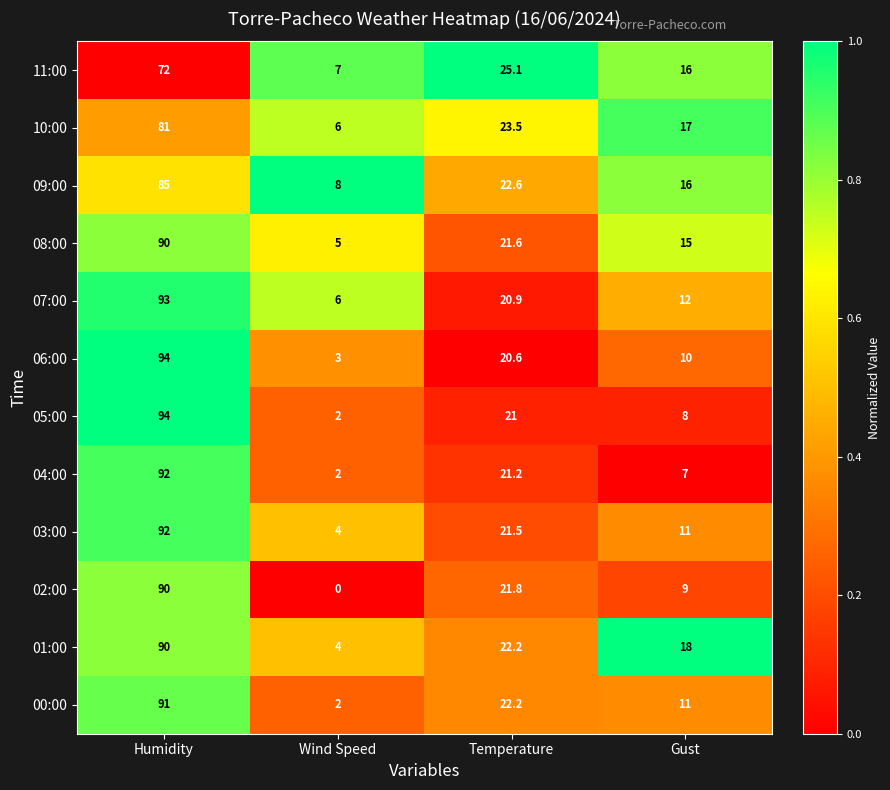

At which label does 03:00 first exceed 21?

Humidity